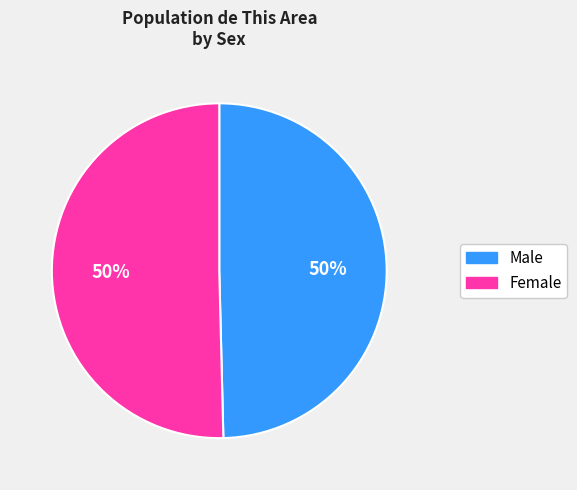

How many slices are in this pie chart?

2